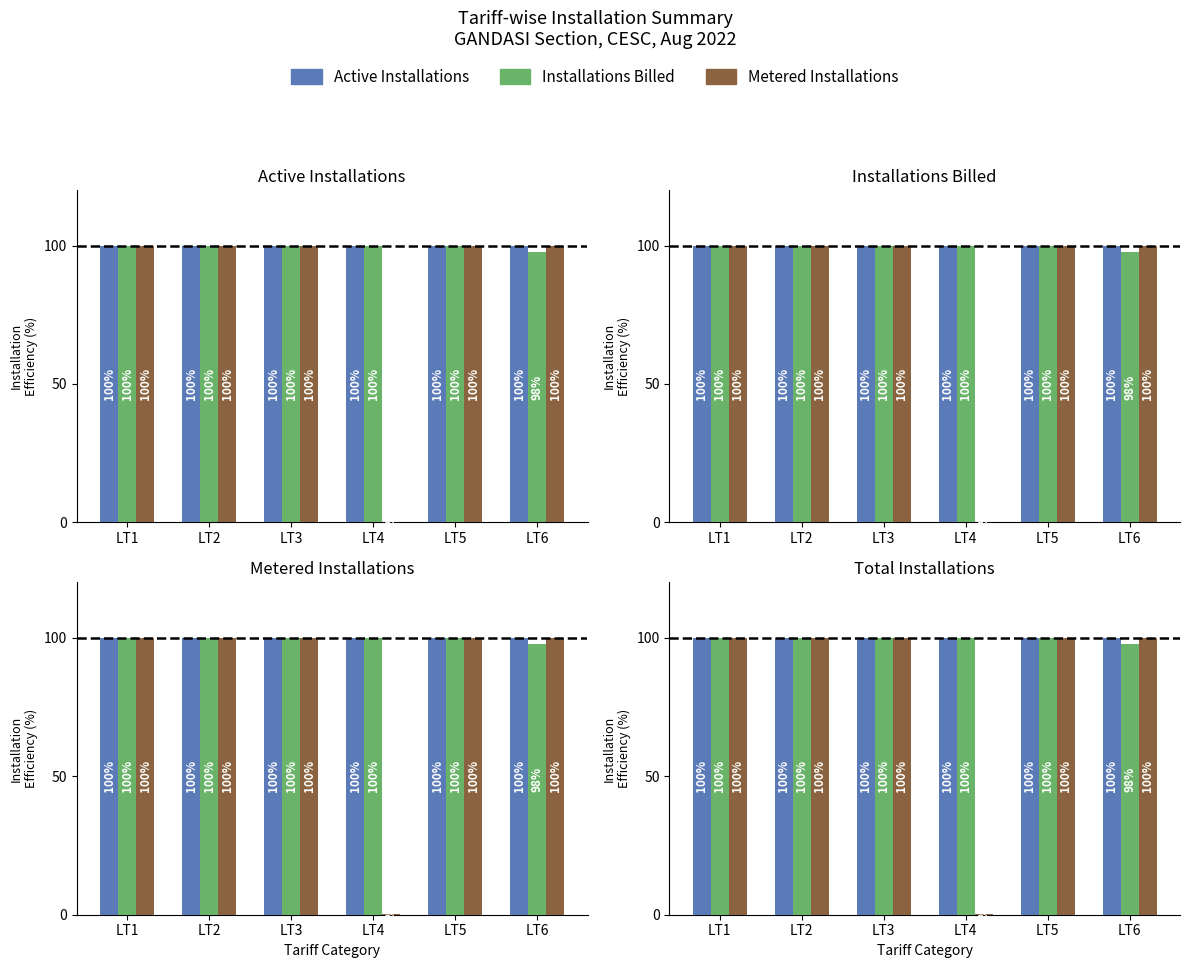

The Metered Installations series shows 177.8 at LT6. True or false?

False